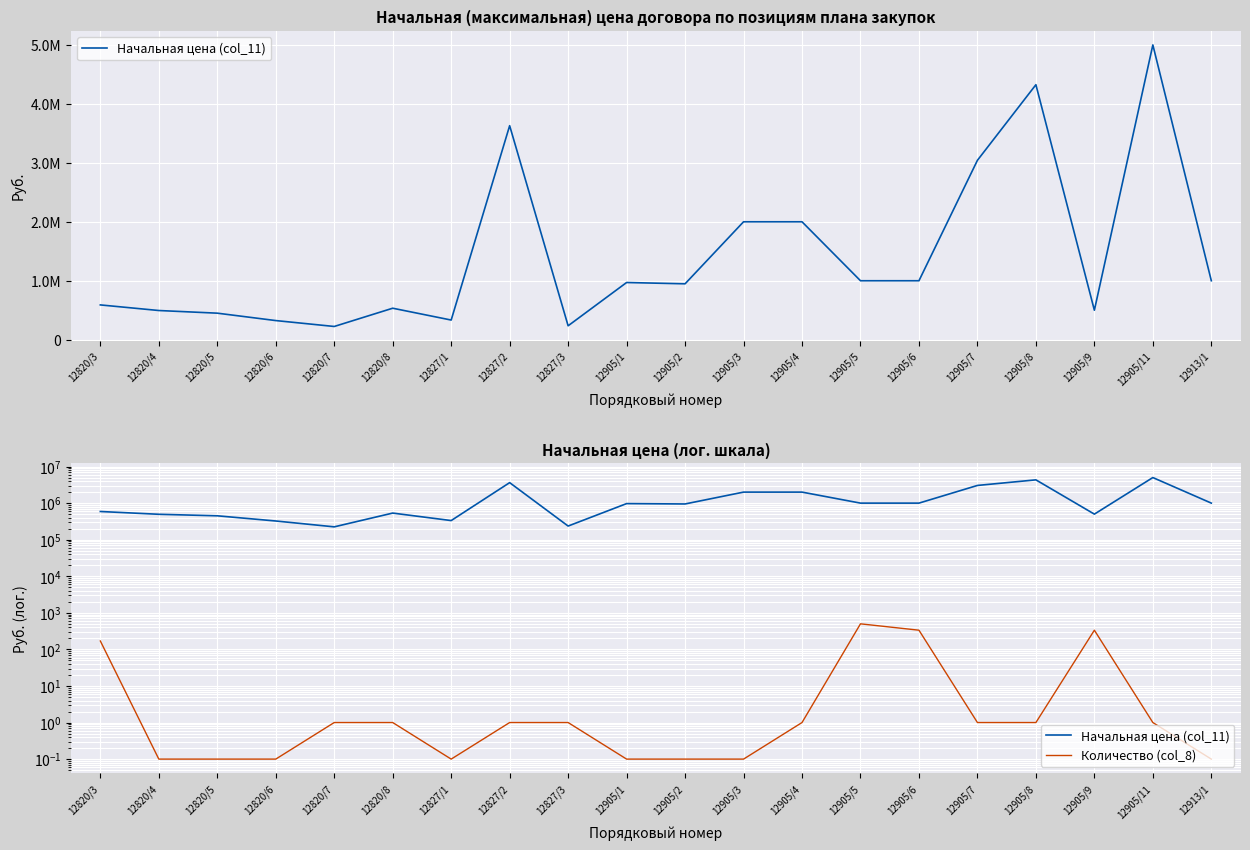

What is the difference between the second highest and second lowest values in the Количество (col_8) series?

334.9